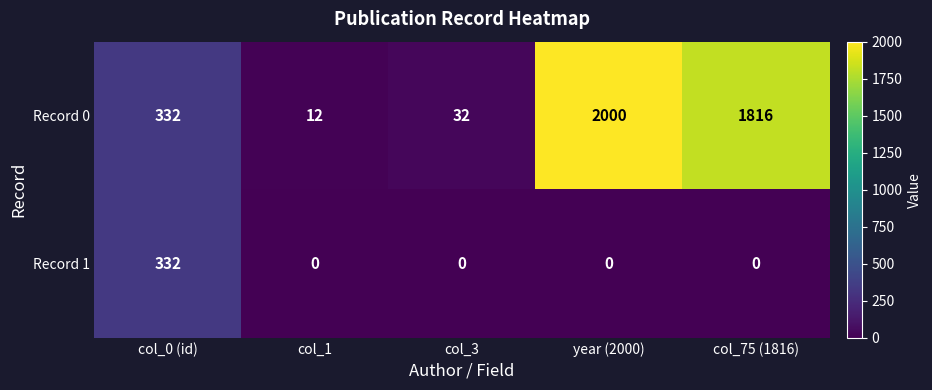

Reading left to right, transcribe all the data shown in this chart.

Record 0: col_0 (id)=332	col_1=12	col_3=32	year (2000)=2000	col_75 (1816)=1816
Record 1: col_0 (id)=332	col_1=0	col_3=0	year (2000)=0	col_75 (1816)=0